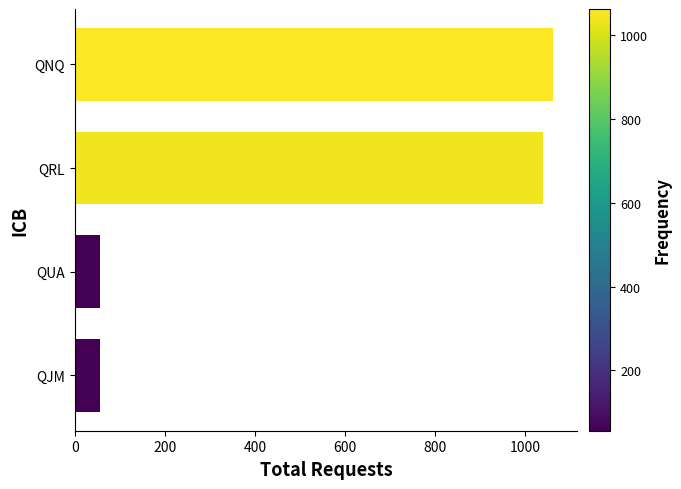

What is the maximum value shown in the chart?

1063